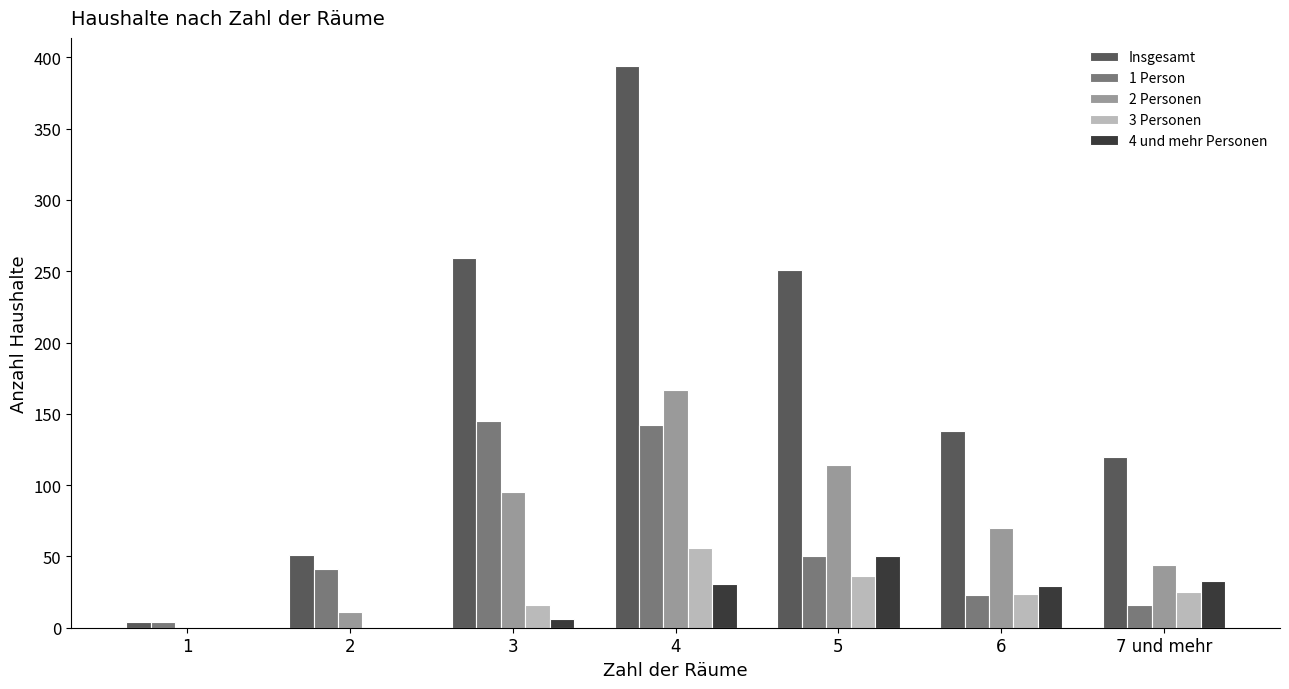

Are the bars horizontal?

No